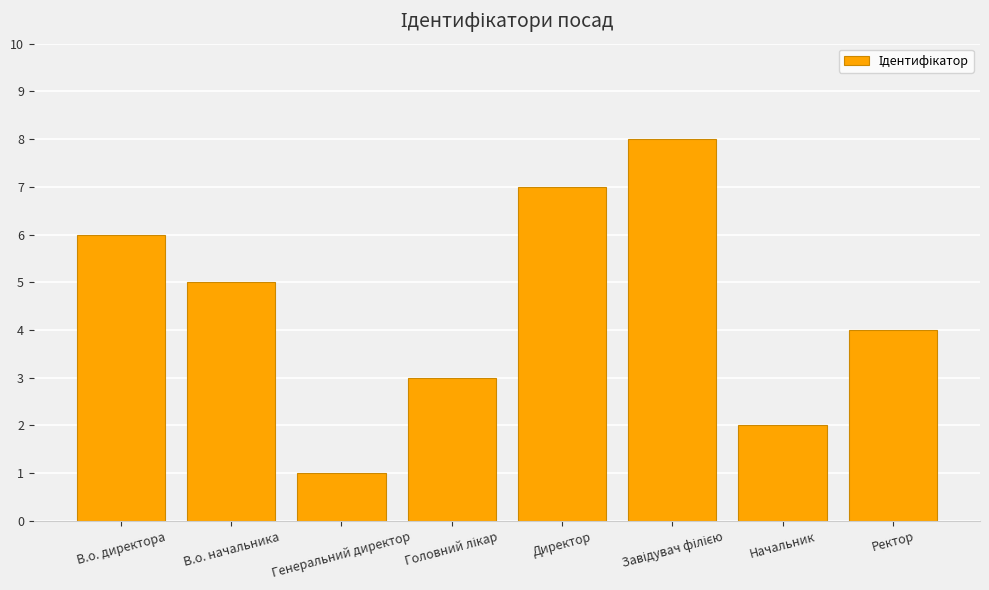

The value at Начальник is 3. True or false?

False